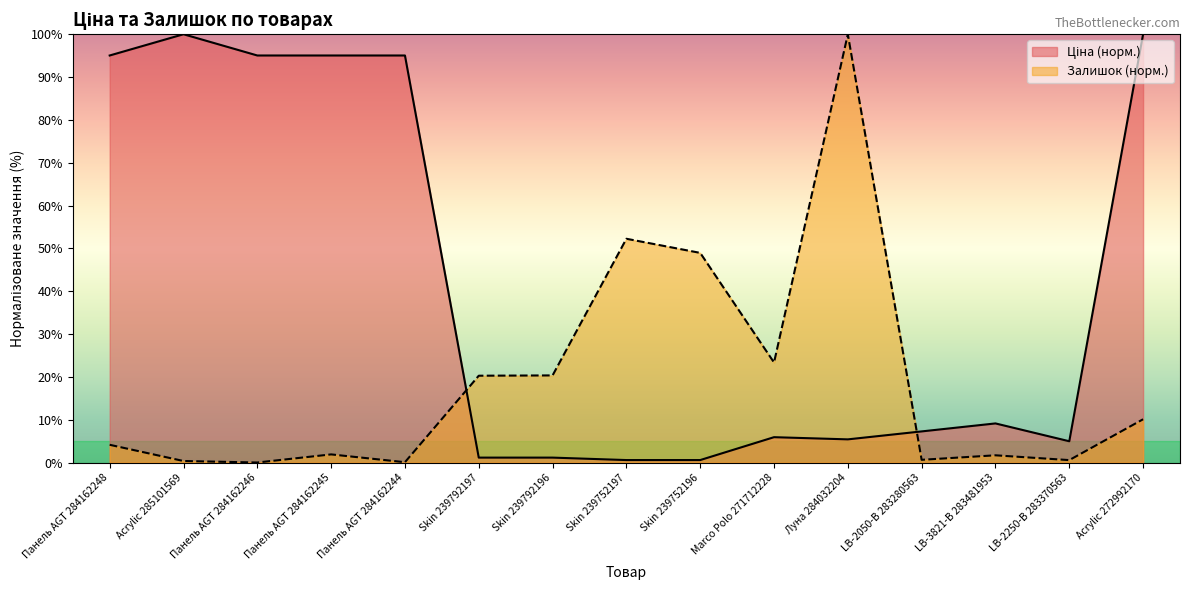

At which label is Залишок closest to 50?

Skin 239752196